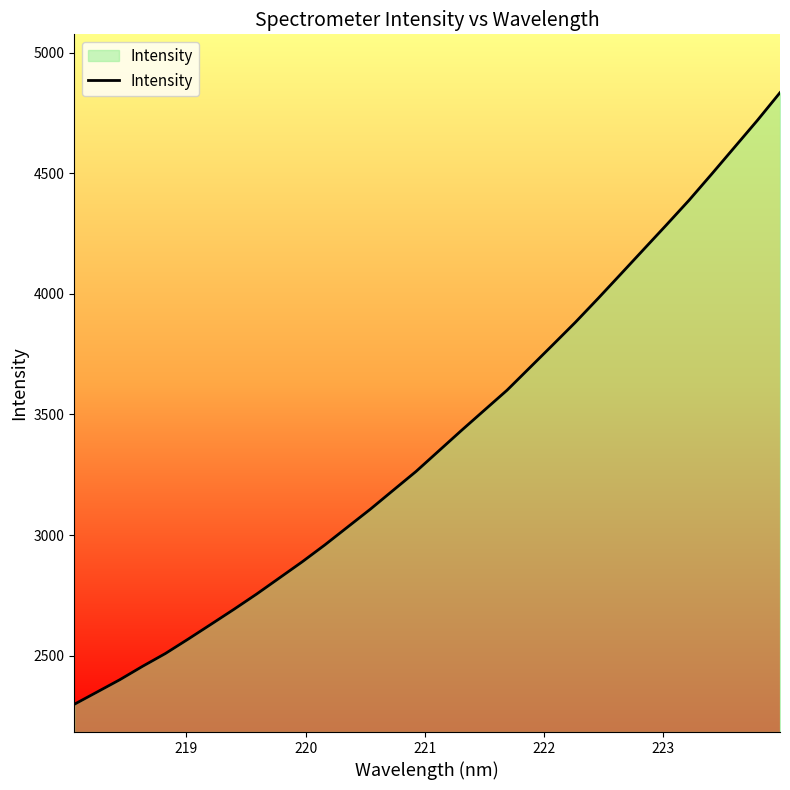

What is the maximum value shown in the chart?

4833.8